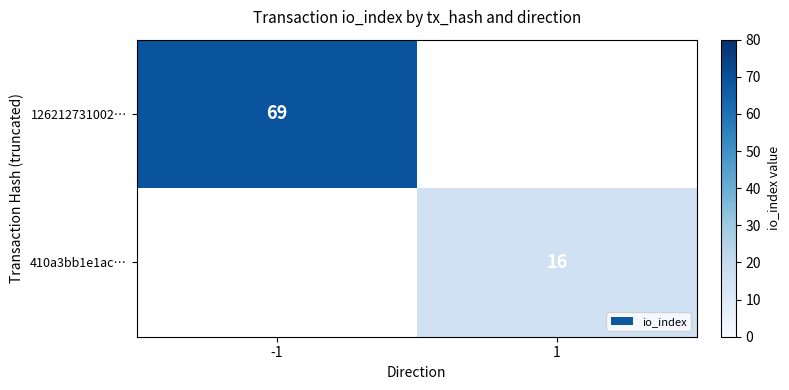

The value of 410a3bb1e1ac… at 1 is 6. True or false?

False